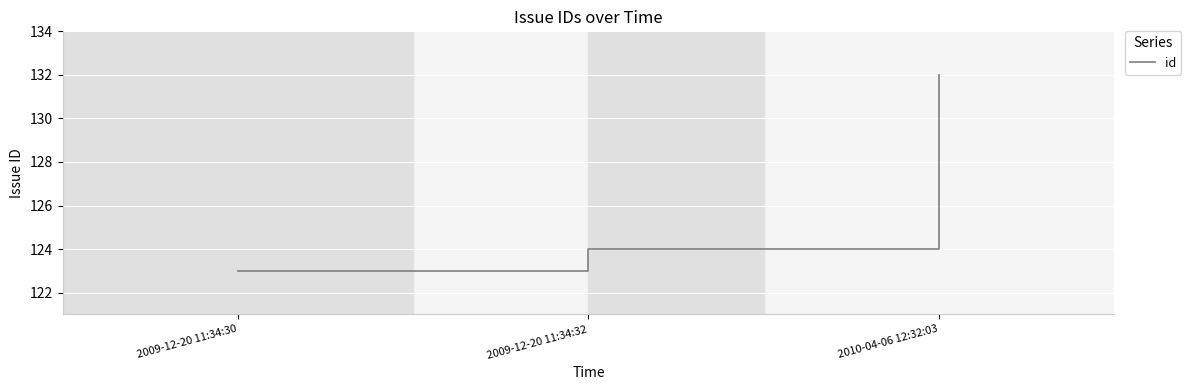

Does the chart display data point markers on the line(s)?

No